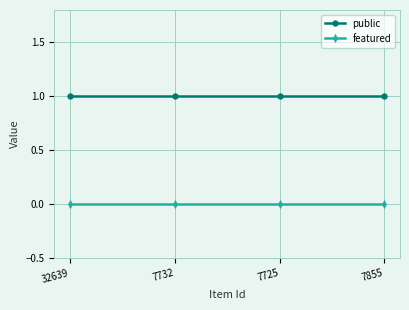

What is the total value across all series at 32639?

1